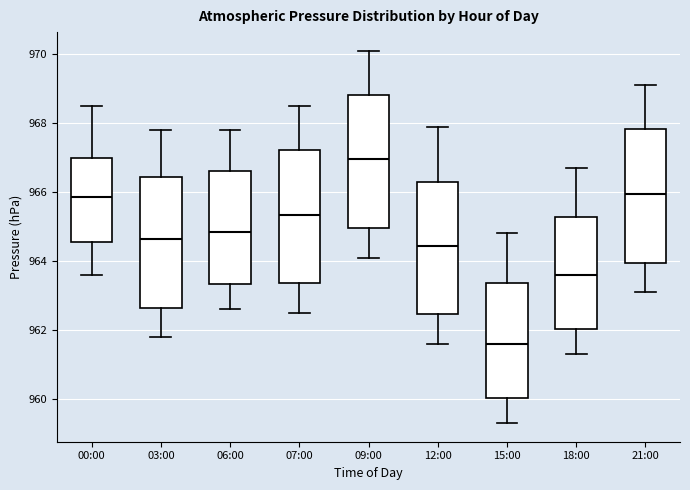

Reading left to right, transcribe this box plot: for each box, give where its median line is, the range the box spans, and where its two whiskers end, as read against the y-axis. The values are not printed on the chart, so give them approximately, as read against the axis.

00:00: median 965.8, box 964.6 to 967.0, whiskers 963.6 to 968.6
03:00: median 964.6, box 962.6 to 966.4, whiskers 961.8 to 967.8
06:00: median 964.8, box 963.4 to 966.6, whiskers 962.6 to 967.8
07:00: median 965.4, box 963.4 to 967.2, whiskers 962.6 to 968.6
09:00: median 967.0, box 965.0 to 968.8, whiskers 964.2 to 970.2
12:00: median 964.4, box 962.4 to 966.4, whiskers 961.6 to 968.0
15:00: median 961.6, box 960.0 to 963.4, whiskers 959.4 to 964.8
18:00: median 963.6, box 962.0 to 965.2, whiskers 961.4 to 966.8
21:00: median 966.0, box 964.0 to 967.8, whiskers 963.2 to 969.2